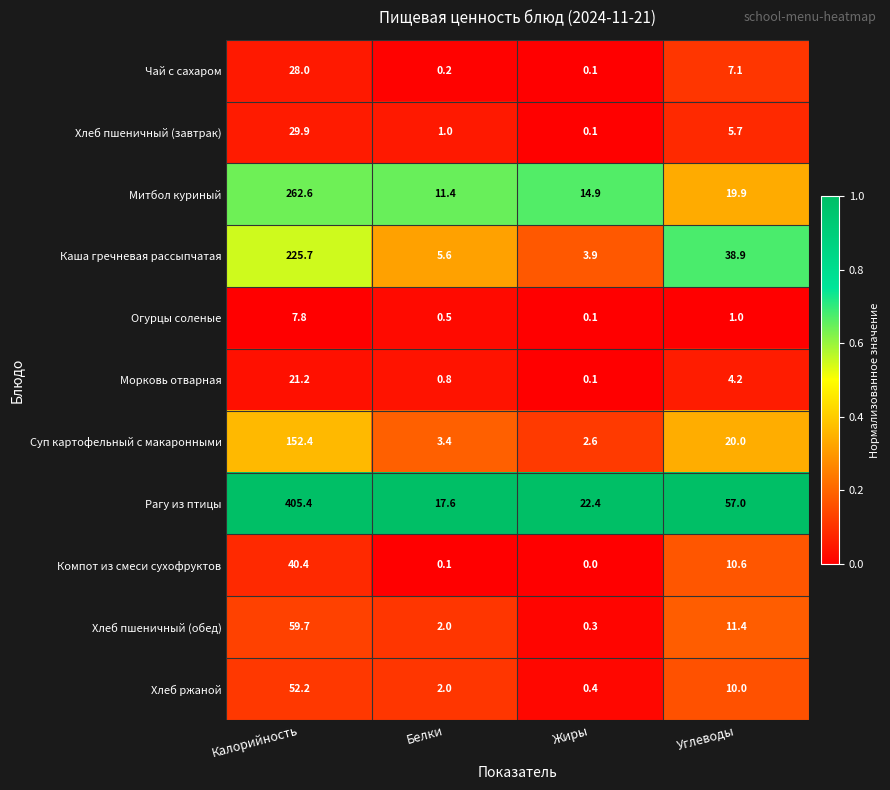

At which category is the sum across all series the highest?

Калорийность